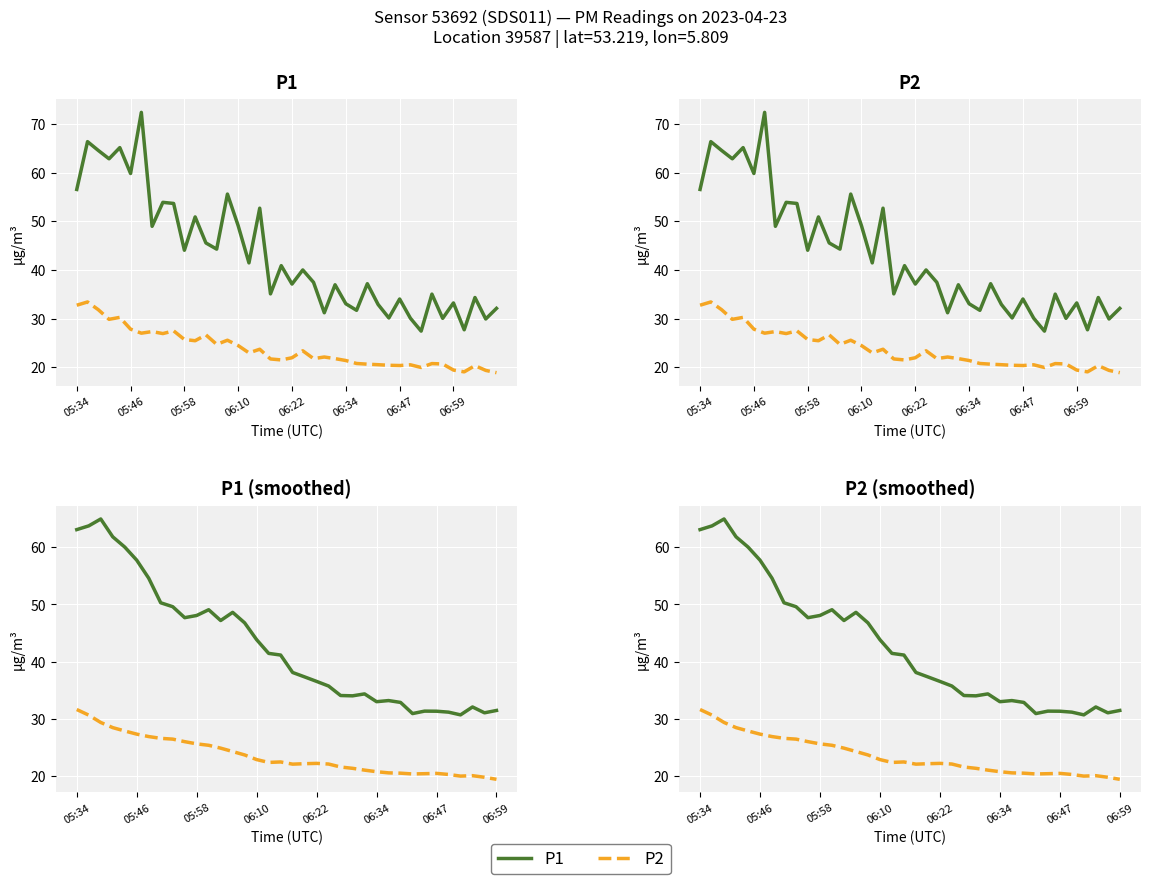

What is the smallest value displayed?

19.4